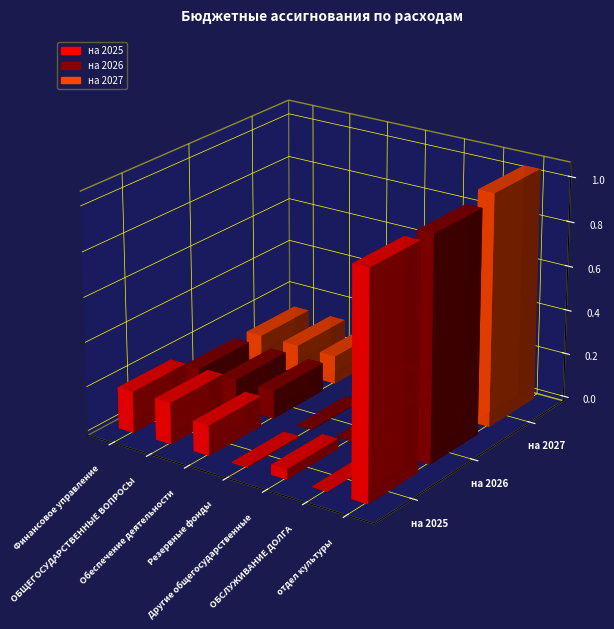

How many data points in на 2026 are above 12779467?

4